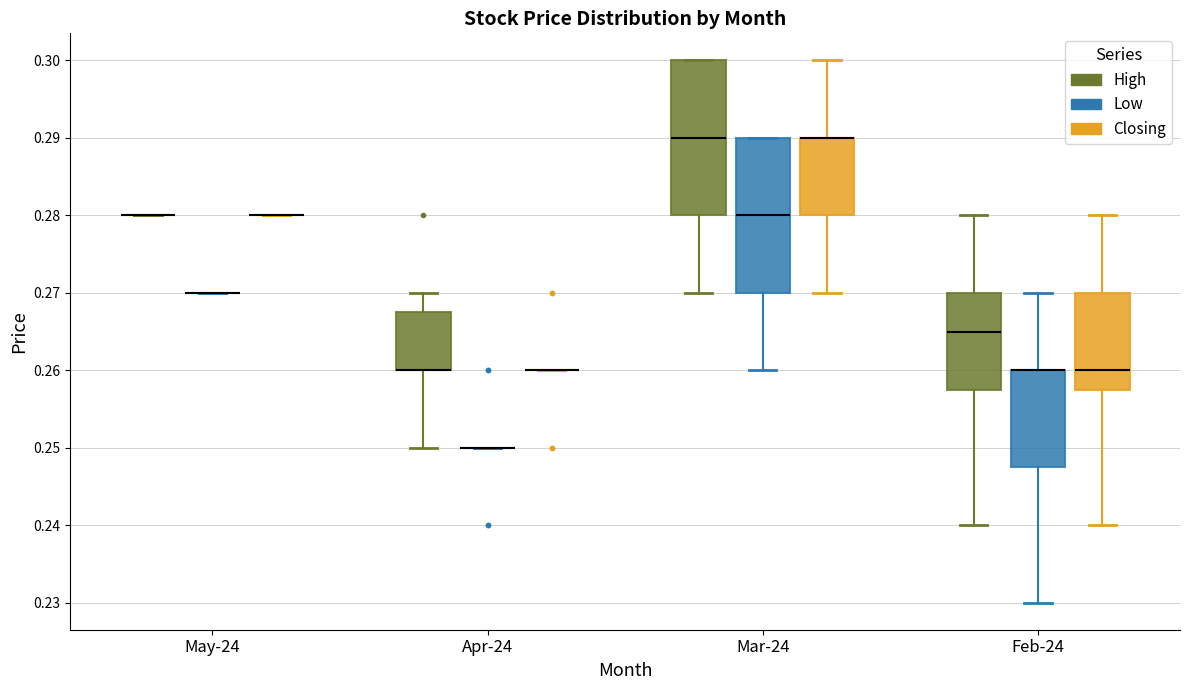

Reading left to right, transcribe this box plot: for each box, give where its median line is, the range the box spans, and where its two whiskers end, as read against the y-axis. The values are not printed on the chart, so give them approximately, as read against the axis.

May-24 (High): box collapsed to a line at 0.280, whiskers 0.280 to 0.280
May-24 (Low): box collapsed to a line at 0.270, whiskers 0.270 to 0.270
May-24 (Closing): box collapsed to a line at 0.280, whiskers 0.280 to 0.280
Apr-24 (High): median 0.260 (drawn on the box's lower edge), box 0.260 to 0.268, whiskers 0.250 to 0.270
Apr-24 (Low): box collapsed to a line at 0.250, whiskers 0.250 to 0.250
Apr-24 (Closing): box collapsed to a line at 0.260, whiskers 0.260 to 0.260
Mar-24 (High): median 0.290, box 0.280 to 0.300, whiskers 0.270 to 0.300
Mar-24 (Low): median 0.280, box 0.270 to 0.290, whiskers 0.260 to 0.290
Mar-24 (Closing): median 0.290 (drawn on the box's upper edge), box 0.280 to 0.290, whiskers 0.270 to 0.300
Feb-24 (High): median 0.265, box 0.258 to 0.270, whiskers 0.240 to 0.280
Feb-24 (Low): median 0.260 (drawn on the box's upper edge), box 0.248 to 0.260, whiskers 0.230 to 0.270
Feb-24 (Closing): median 0.260, box 0.258 to 0.270, whiskers 0.240 to 0.280